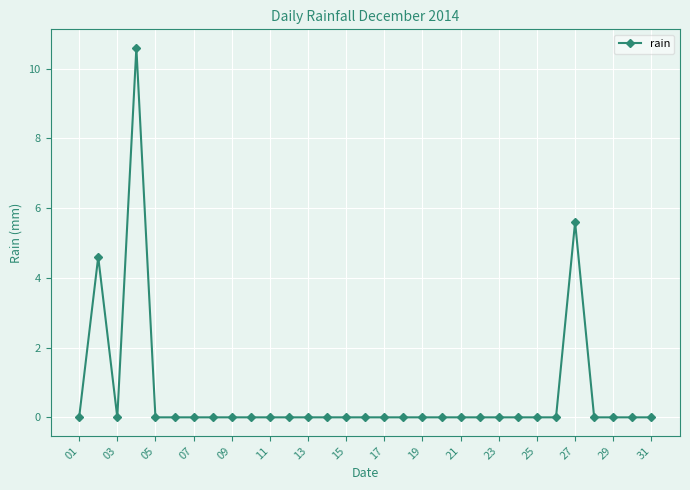

What is the difference between the second highest and second lowest values?

5.6